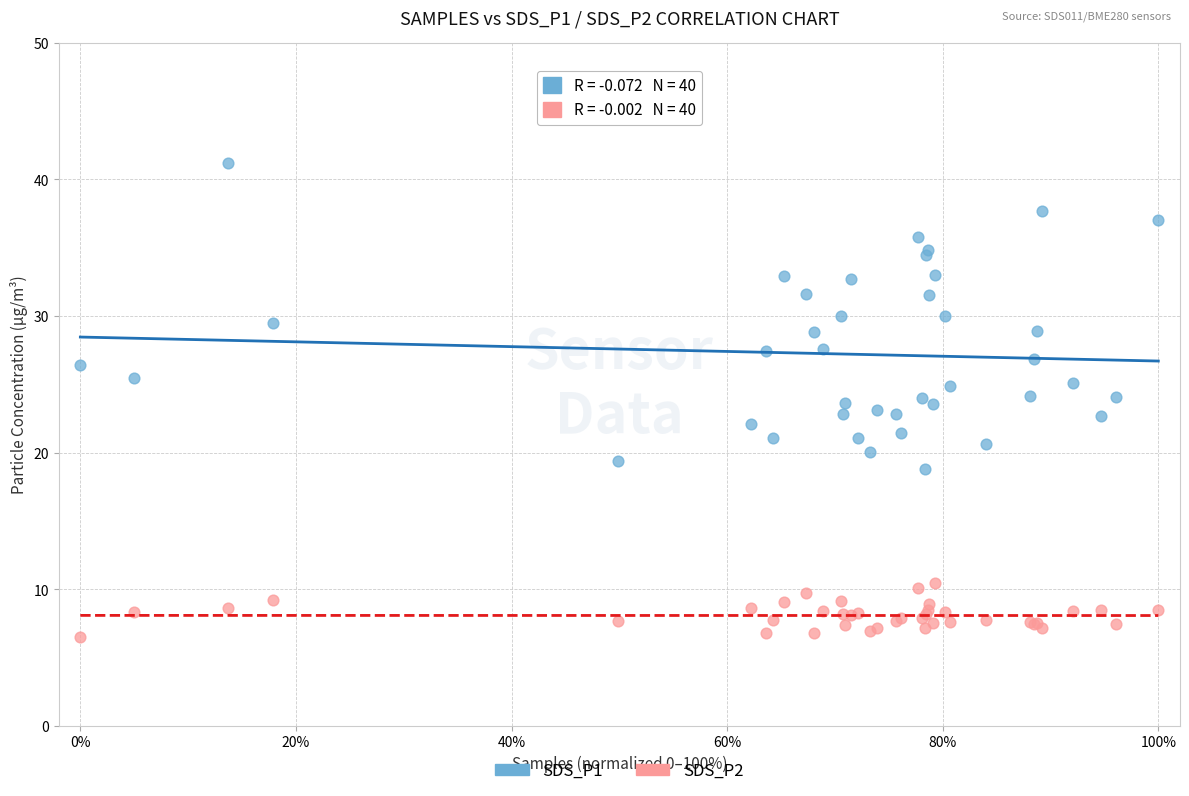

Which series reaches the maximum Y coordinate?

SDS_P1